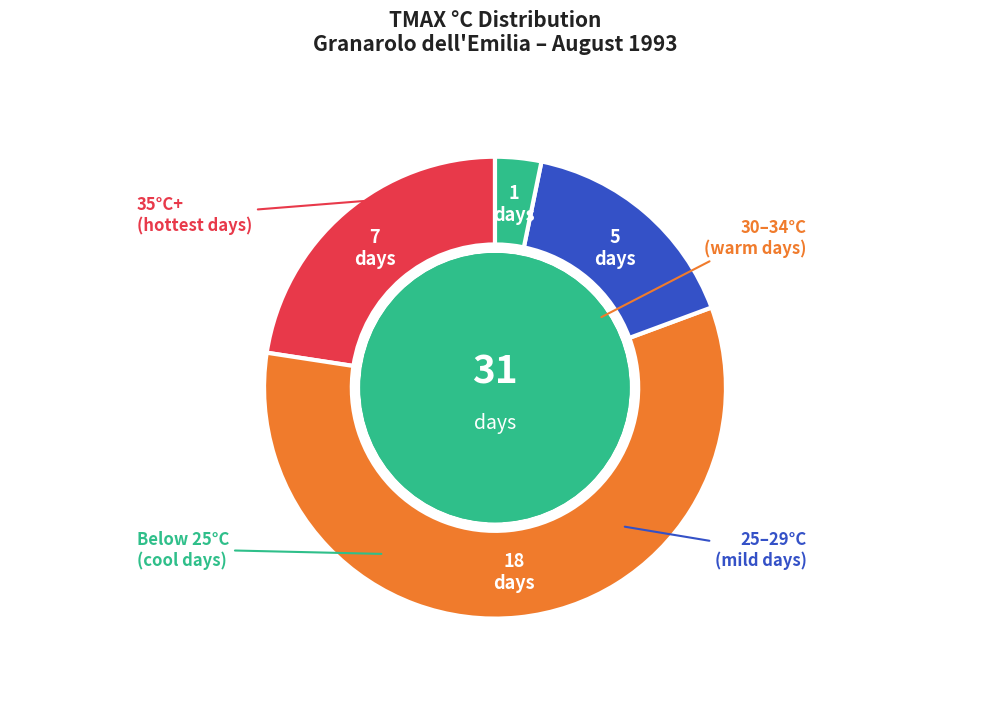

Does any single category account for the majority?

Yes